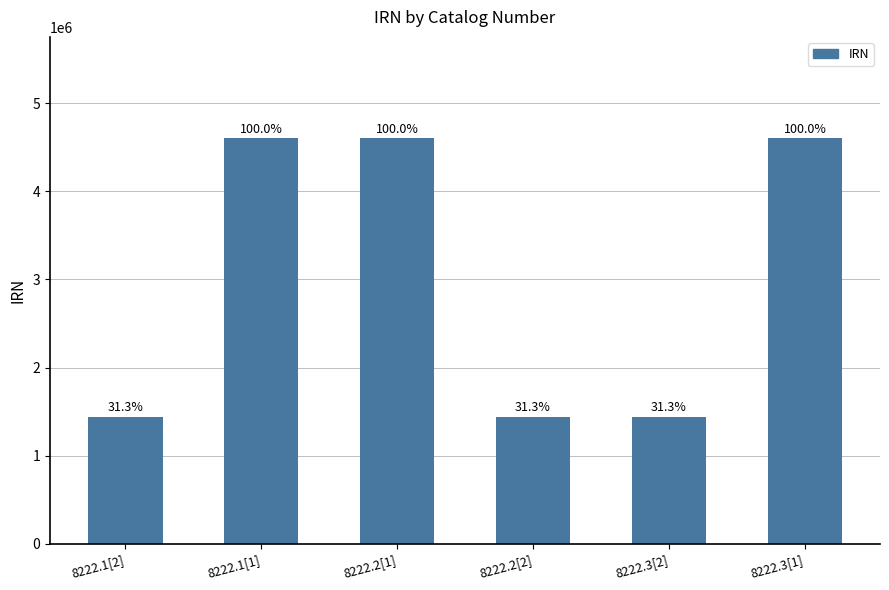

What position from the left is 8222.1[1]?

2